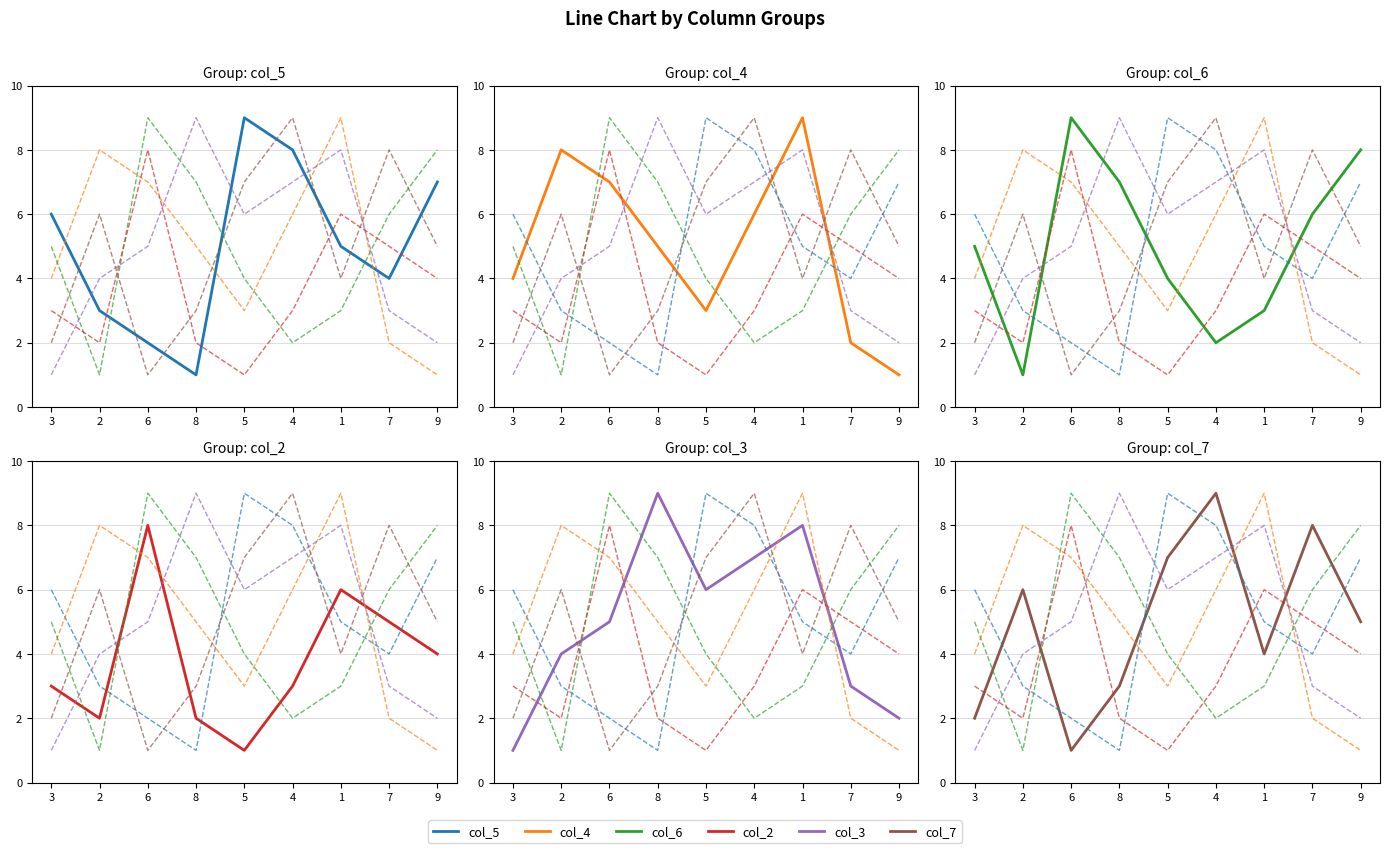

The col_4 series shows 6 at 4. True or false?

True